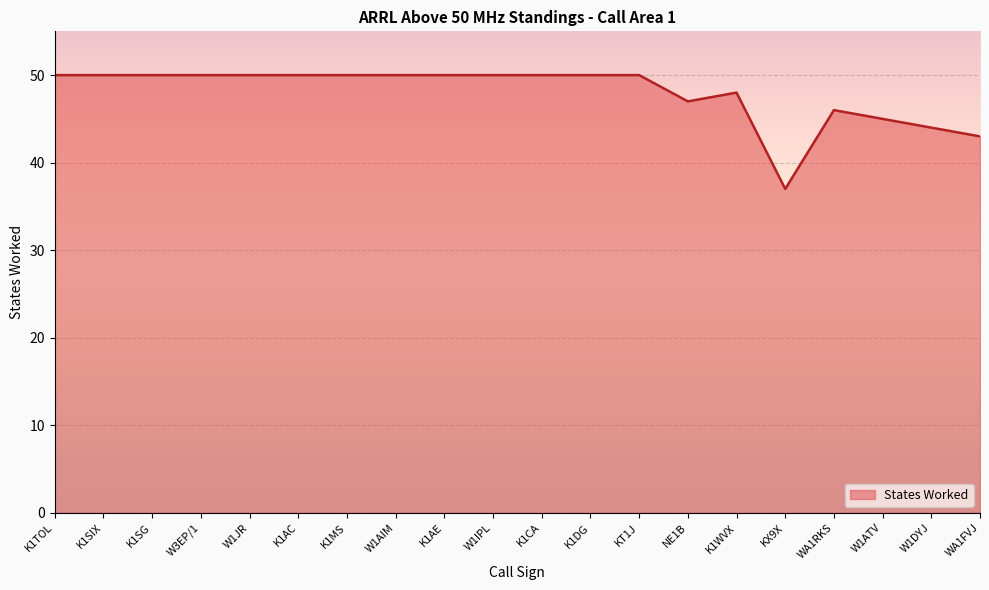

Reading left to right, list all the values displayed in this chart.

K1TOL=50	K1SIX=50	K1SG=50	W3EP/1=50	W1JR=50	K1AC=50	K1MS=50	W1AIM=50	K1AE=50	W1IPL=50	K1CA=50	K1DG=50	KT1J=50	NE1B=47	K1WVX=48	KX9X=37	WA1RKS=46	W1ATV=45	W1DYJ=44	WA1FVJ=43